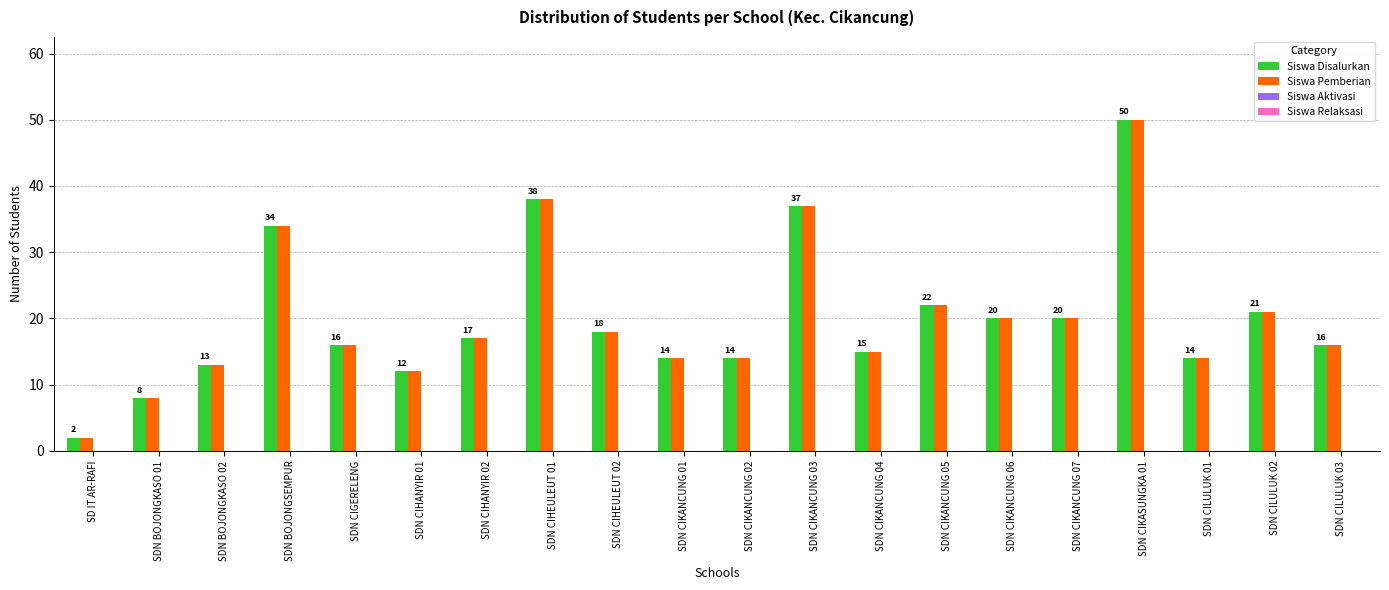

What is the label of the 6th bar from the right?

SDN CIKANCUNG 06